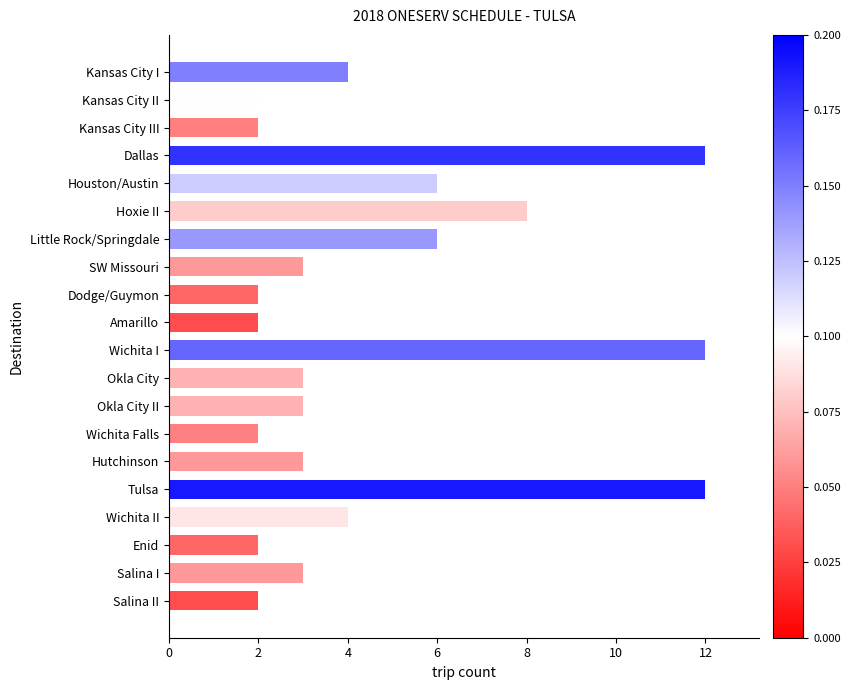

How many bars are there in total?

20